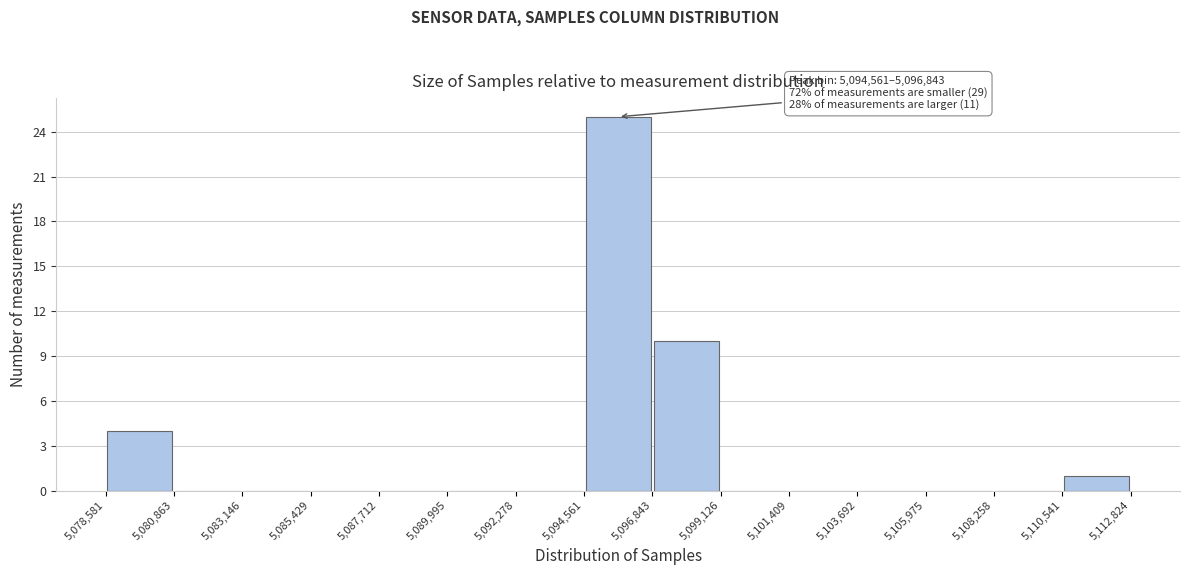

Over which range of the x-axis is the bar tallest?

5,094,561 to 5,096,843